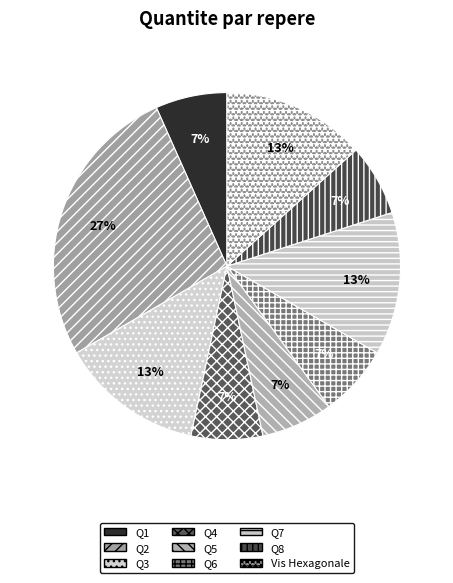

Do Q5 and Vis Hexagonale together represent more than half of the pie?

No